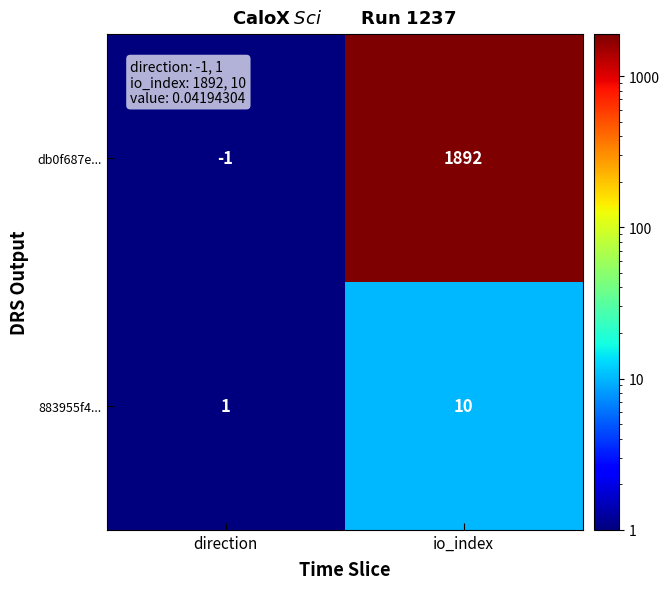

What value does the db0f687e... series have at io_index, to the nearest 10?

1890